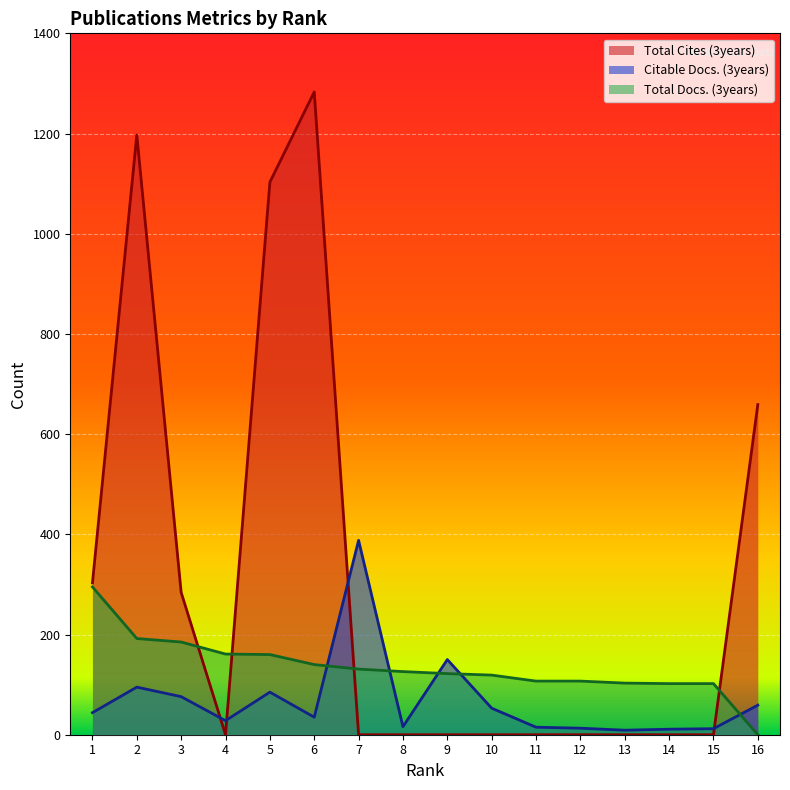

Reading right to left, what are all the values shown in this chart?

Total Docs. (3years): 0	102	102	103	107	107	119	122	126	131	140	160	161	185	192	295
Citable Docs. (3years): 59	12	11	9	13	15	53	150	16	388	35	85	28	76	95	44
Total Cites (3years): 659	0	0	0	0	0	0	0	0	0	1283	1103	0	284	1197	303